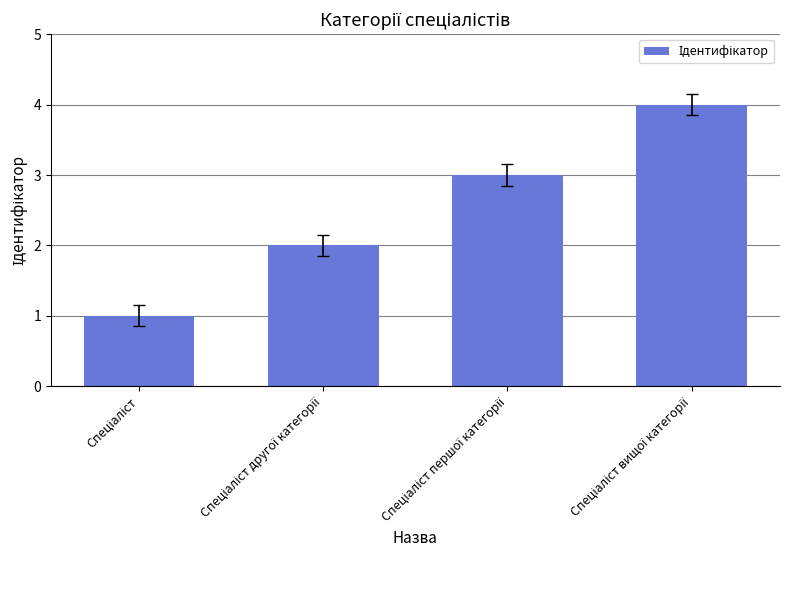

What is the difference between the maximum and minimum values?

3